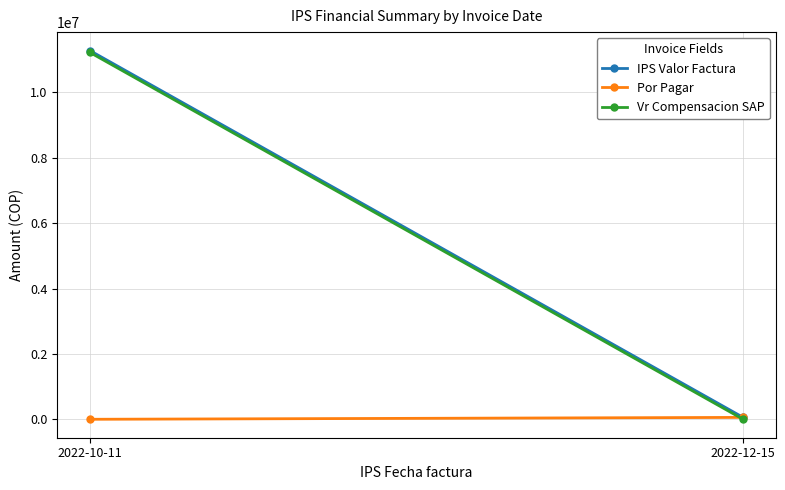

Between 2022-10-11 and 2022-12-15, which series saw the biggest shift?

IPS Valor Factura